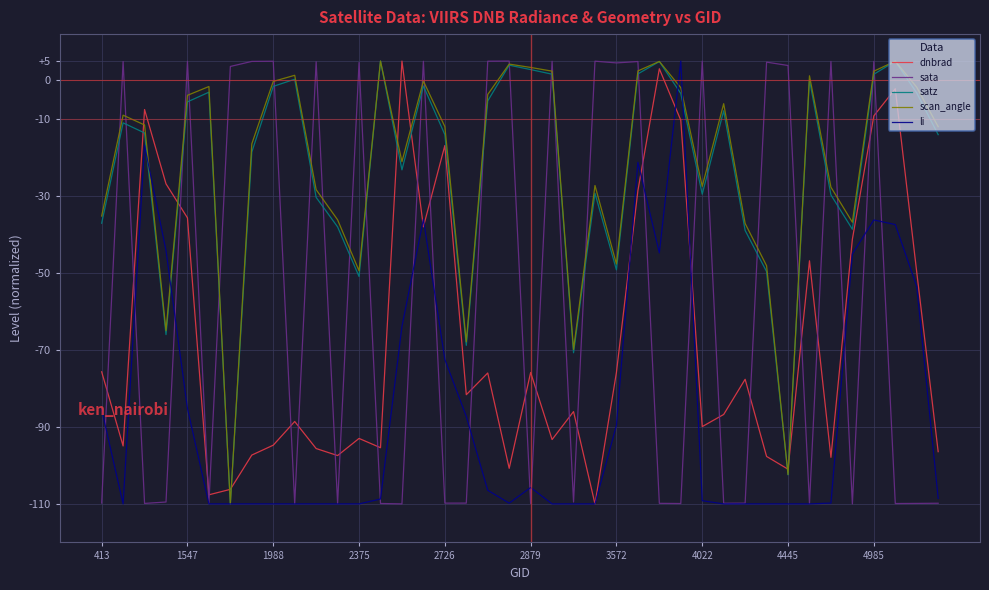

What is the minimum value shown in the chart?

-110.0